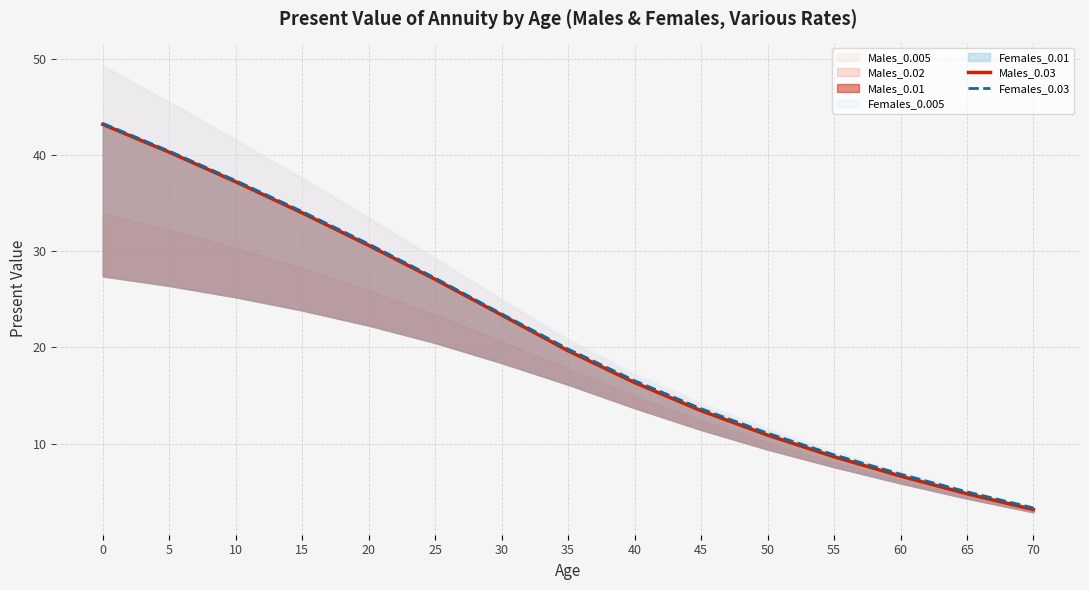

True or false: Males_0.03 and Females_0.03 cross at least once.

False